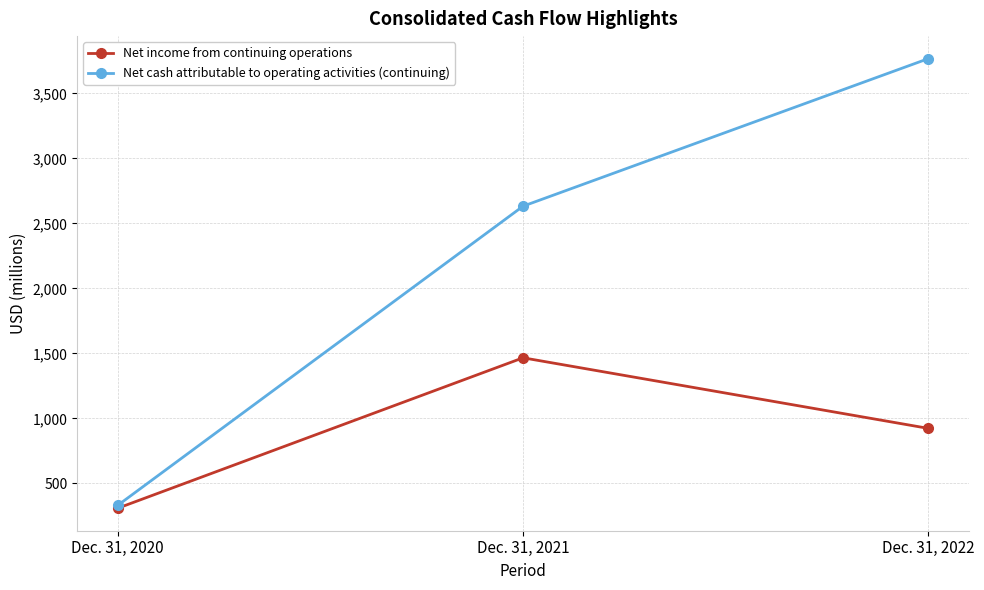

Reading right to left, what are all the values shown in this chart?

Net income from continuing operations: Dec. 31, 2022=923	Dec. 31, 2021=1466	Dec. 31, 2020=309
Net cash attributable to operating activities (continuing): Dec. 31, 2022=3767	Dec. 31, 2021=2632	Dec. 31, 2020=331